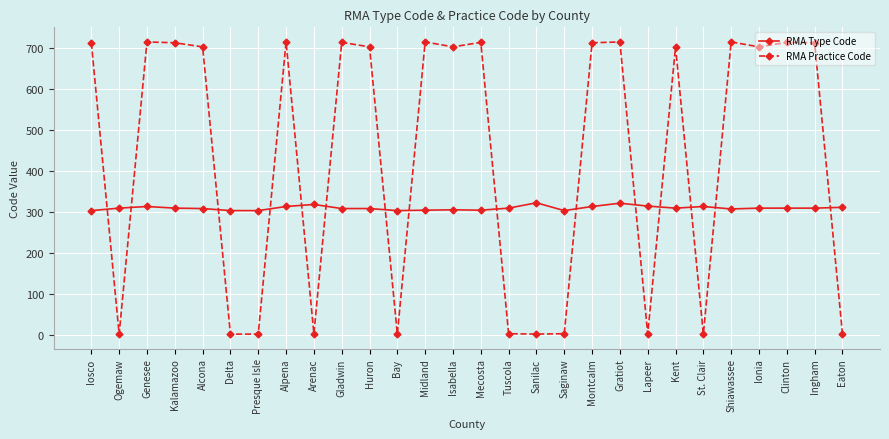

What is the label of the 6th point from the left?

Delta